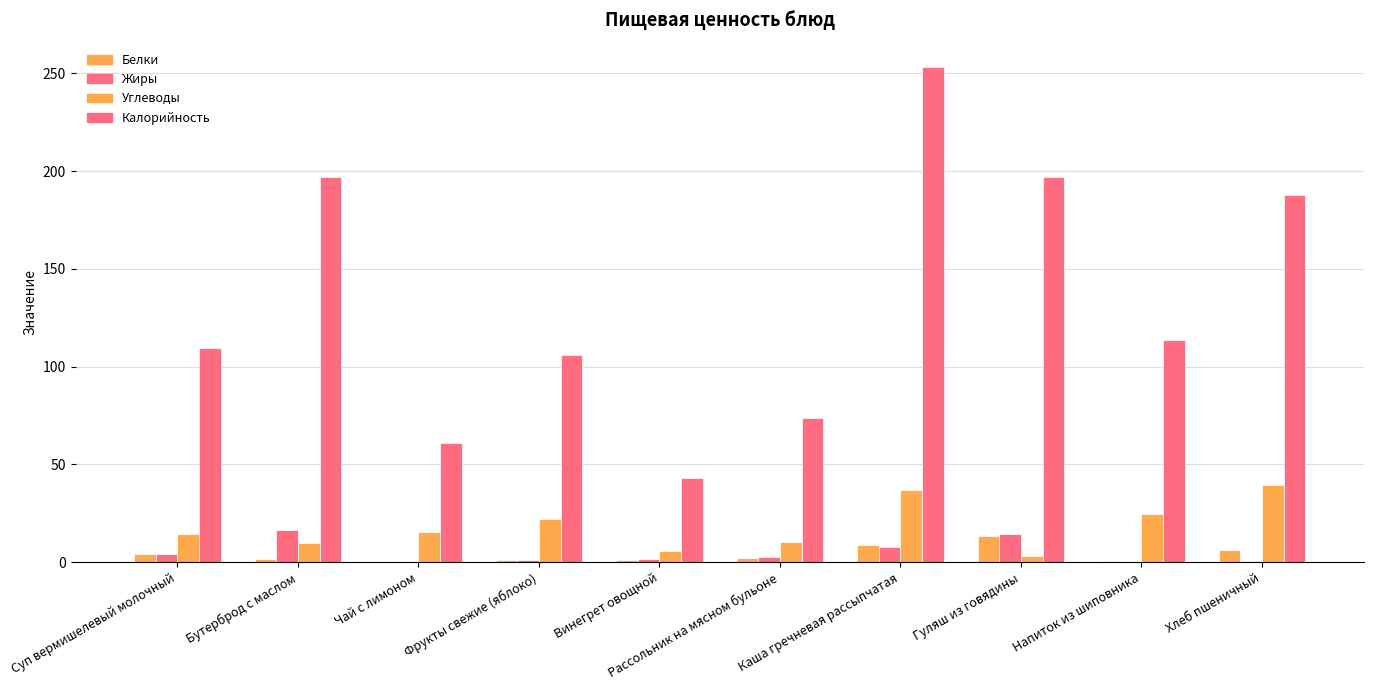

Reading right to left, list all the values displayed in this chart.

Белки: Хлеб пшеничный=6.1	Напиток из шиповника=0.7	Гуляш из говядины=13.2	Каша гречневая рассыпчатая=8.6	Рассольник на мясном бульоне=2.2	Винегрет овощной=1.0	Фрукты свежие (яблоко)=0.9	Чай с лимоном=0.1	Бутерброд с маслом=1.6	Суп вермишелевый молочный=4.3
Жиры: Хлеб пшеничный=0.6	Напиток из шиповника=0.3	Гуляш из говядины=14.5	Каша гречневая рассыпчатая=7.8	Рассольник на мясном бульоне=2.6	Винегрет овощной=1.8	Фрукты свежие (яблоко)=0.9	Чай с лимоном=0.0	Бутерброд с маслом=16.7	Суп вермишелевый молочный=4.0
Углеводы: Хлеб пшеничный=39.4	Напиток из шиповника=24.6	Гуляш из говядины=3.3	Каша гречневая рассыпчатая=37.1	Рассольник на мясном бульоне=10.2	Винегрет овощной=5.8	Фрукты свежие (яблоко)=22.1	Чай с лимоном=15.2	Бутерброд с маслом=10.0	Суп вермишелевый молочный=14.2
Калорийность: Хлеб пшеничный=188.0	Напиток из шиповника=113.6	Гуляш из говядины=196.8	Каша гречневая рассыпчатая=253.1	Рассольник на мясном бульоне=73.6	Винегрет овощной=43.2	Фрукты свежие (яблоко)=105.8	Чай с лимоном=61.0	Бутерброд с маслом=197.0	Суп вермишелевый молочный=109.5